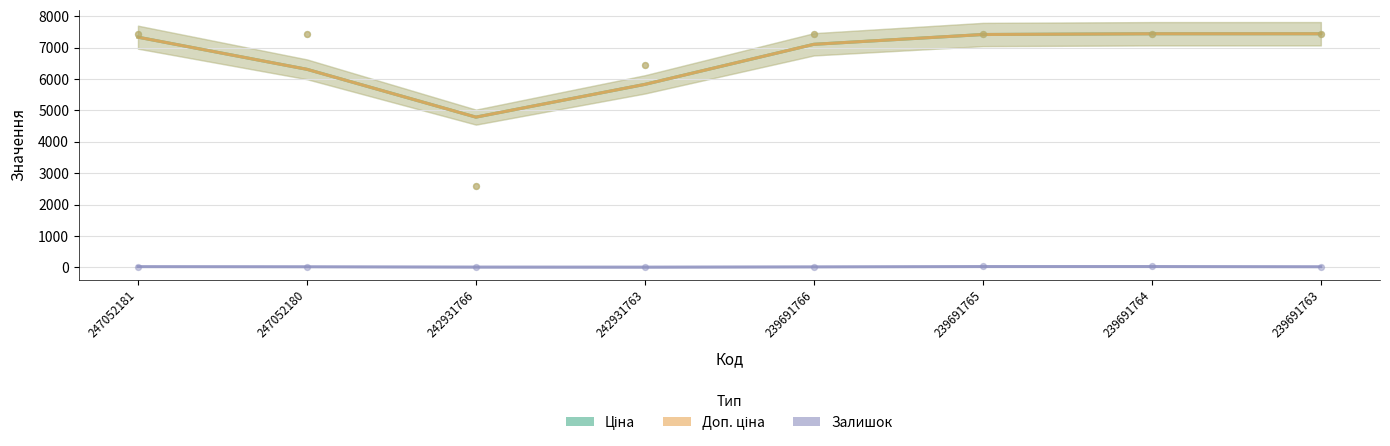

What are all the series names shown in the legend?

Ціна, Доп. ціна, Залишок